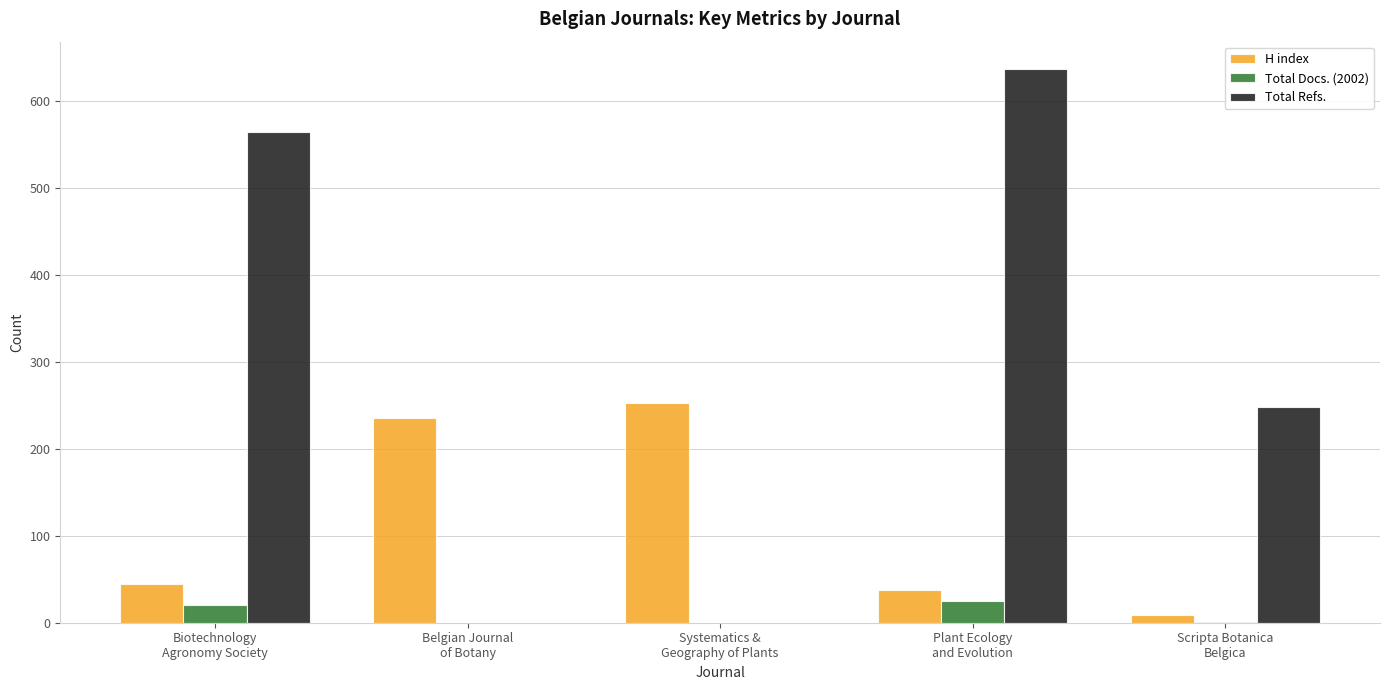

Which series has the largest total across all categories?

Total Refs.